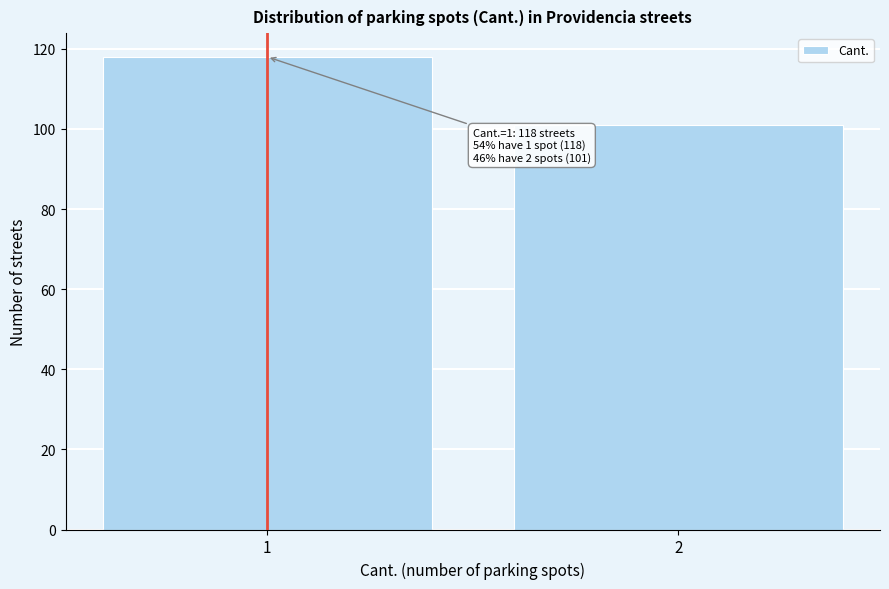

Reading left to right, transcribe all the data shown in this chart.

1=118	2=101